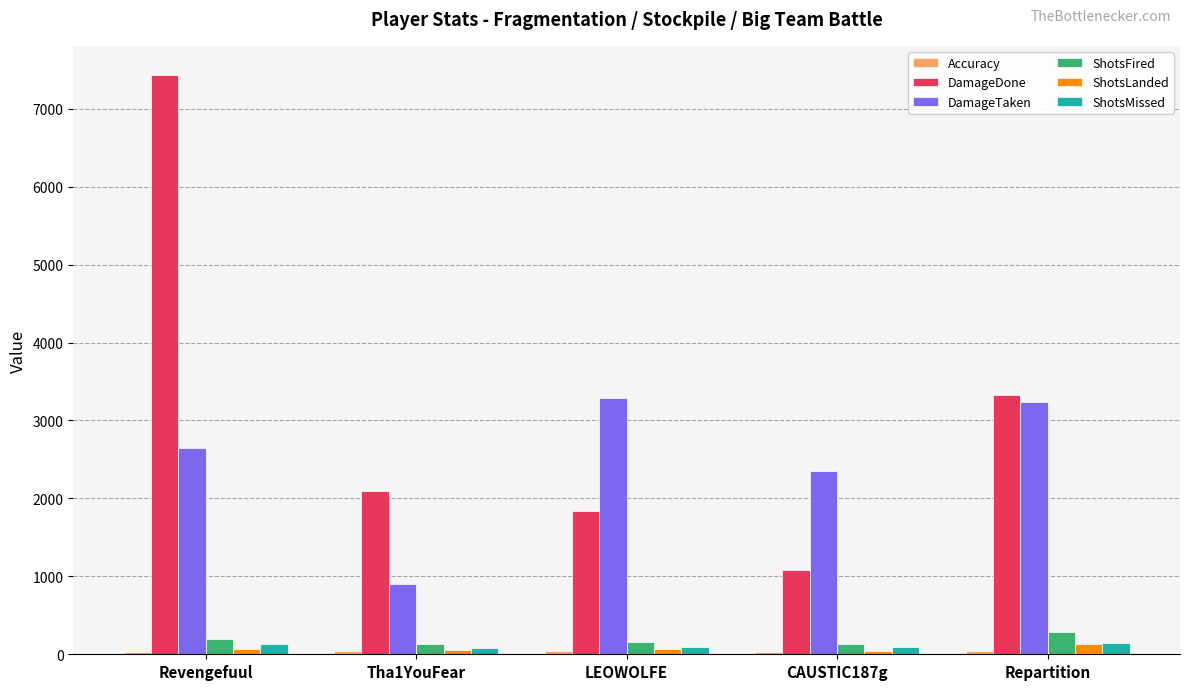

Read the DamageDone value at Tha1YouFear.

2101.0